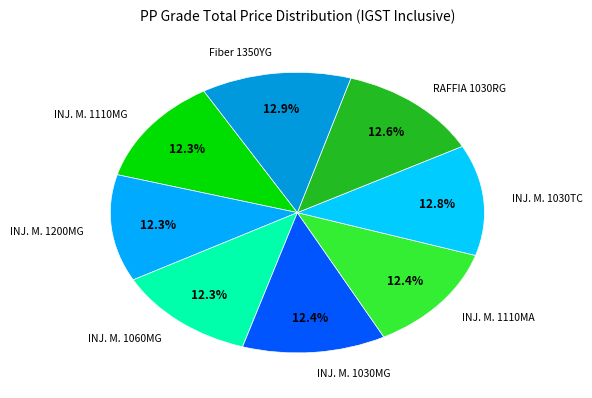

How many segments does this pie chart have?

8